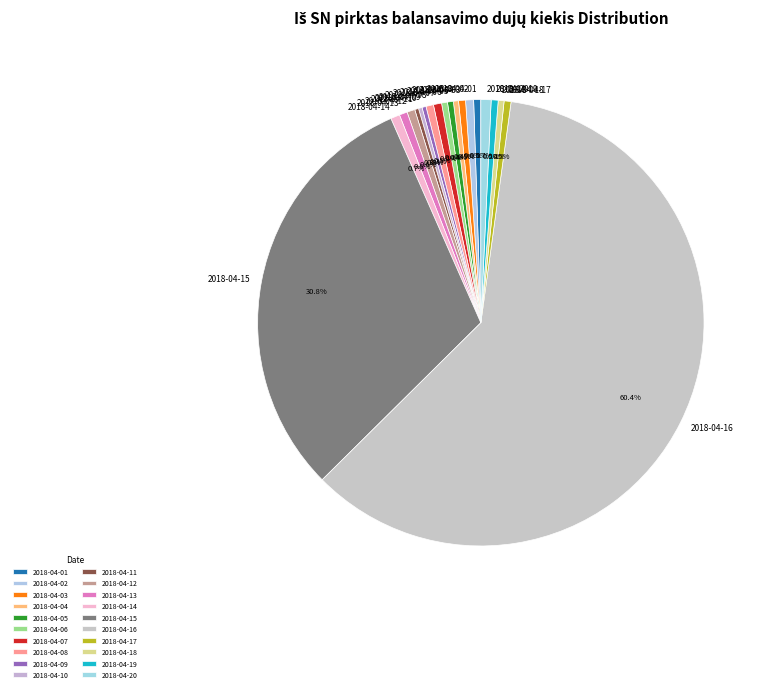

Is there a majority slice in this chart?

Yes